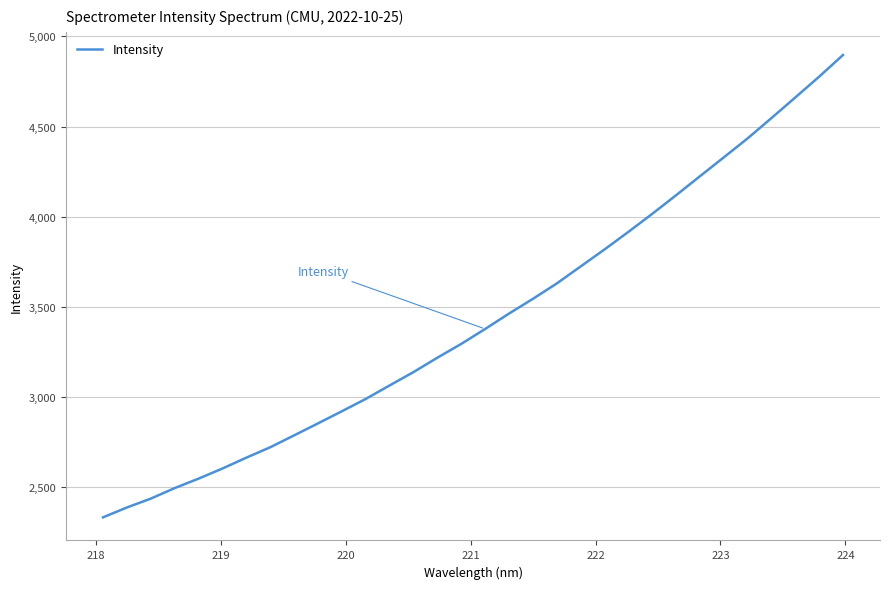

How many lines are shown in the chart?

1